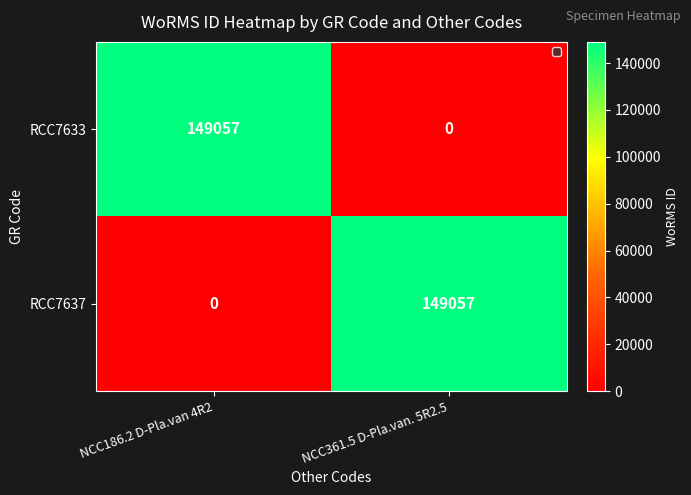

Is the value of RCC7637 at NCC186.2 D-Pla.van 4R2 greater than the value of RCC7633 at NCC186.2 D-Pla.van 4R2?

No